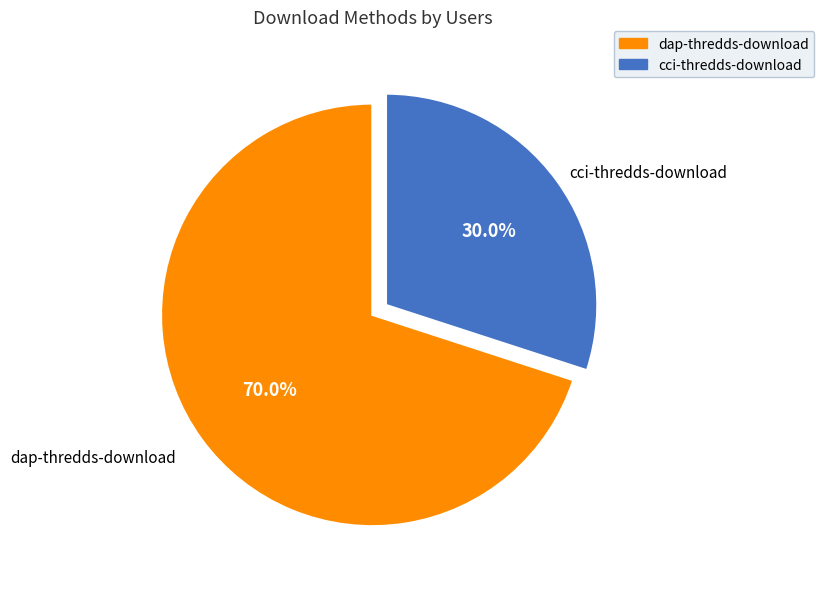

Rank the categories by value from lowest to highest.

cci-thredds-download, dap-thredds-download